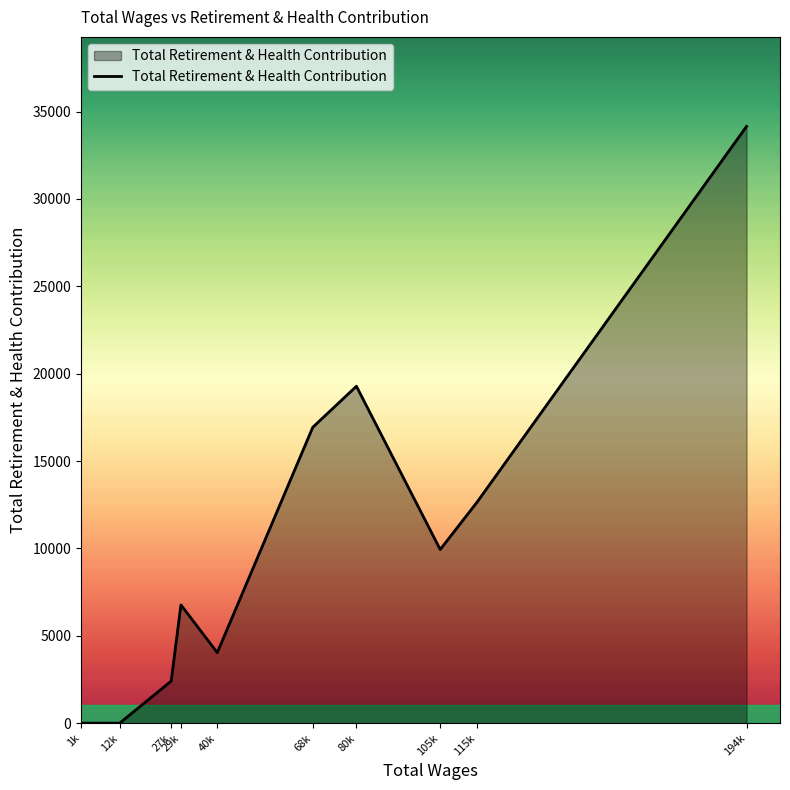

Reading right to left, what are all the values shown in this chart?

194k=34152	115k=12662	105k=9936	80k=19281	68k=16933	40k=4036	29k=6767	27k=2408	12k=0	1k=0